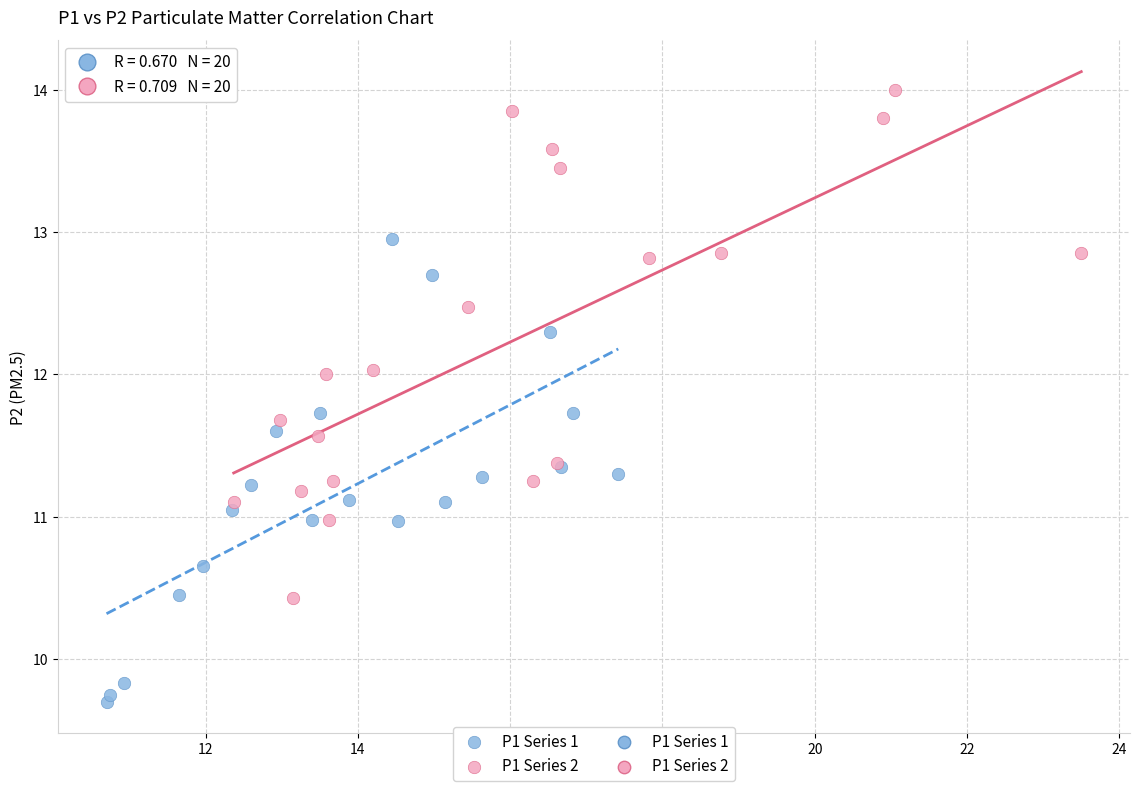

Which series contains the lowest Y value?

P1 Series 1